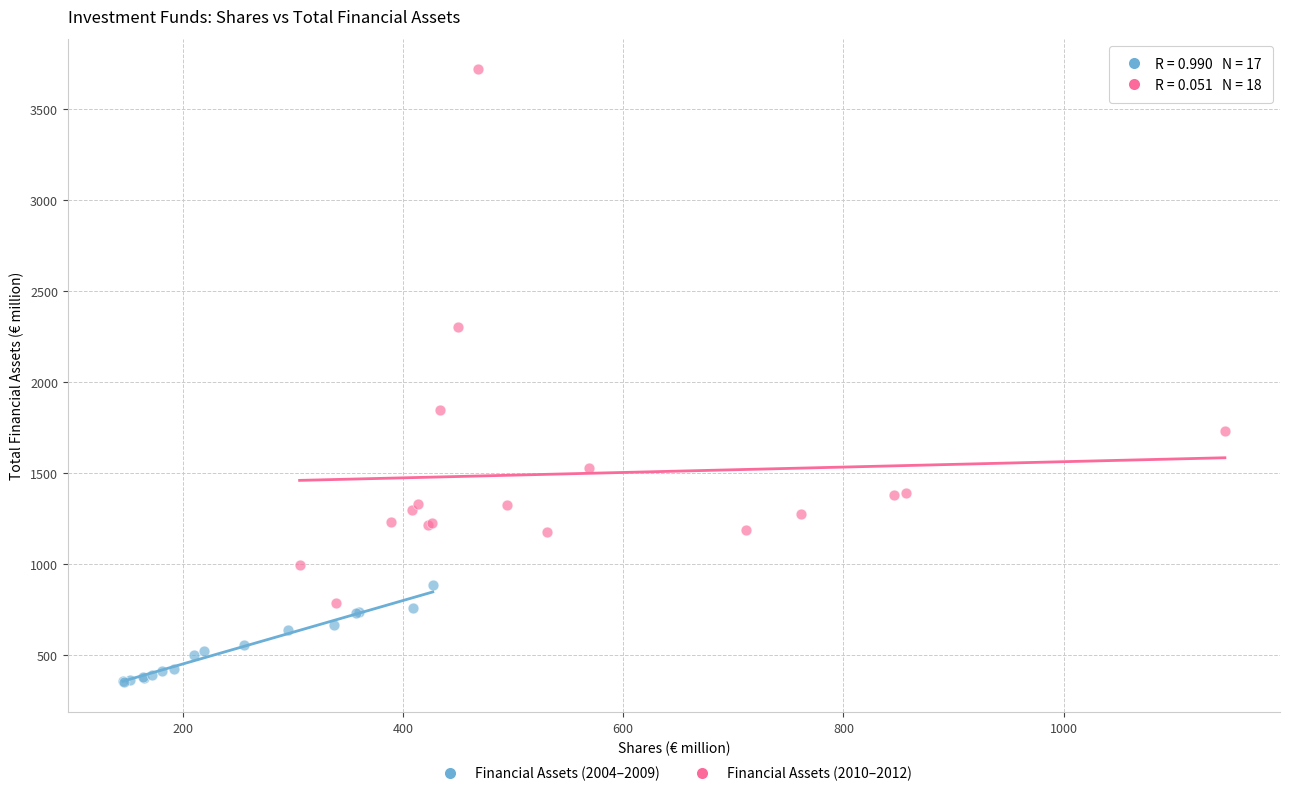

Which series has the largest Y range (max minus min)?

Financial Assets (2010–2012)